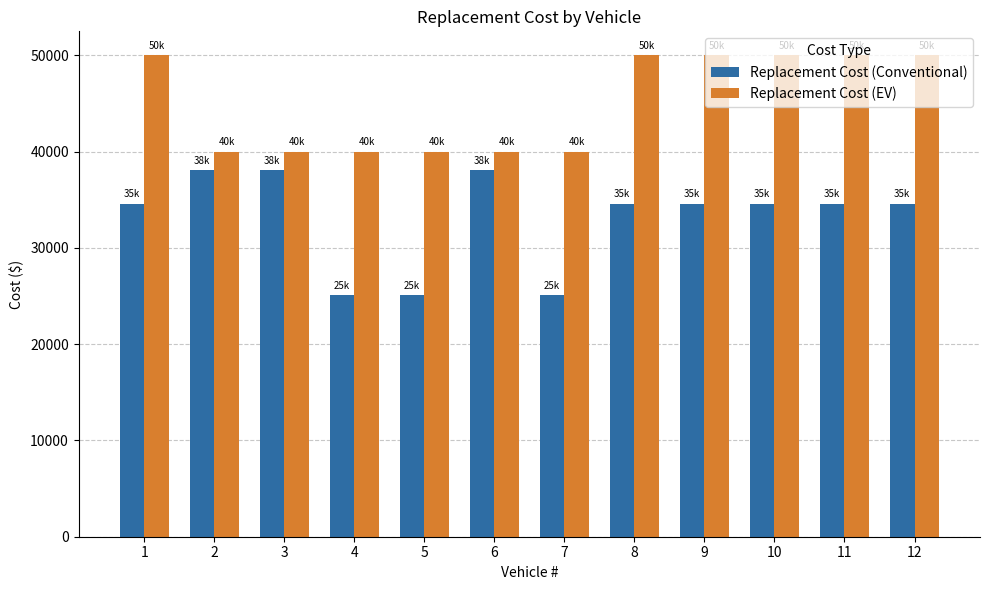

How many values in the Replacement Cost (Conventional) series are below 34600?

3